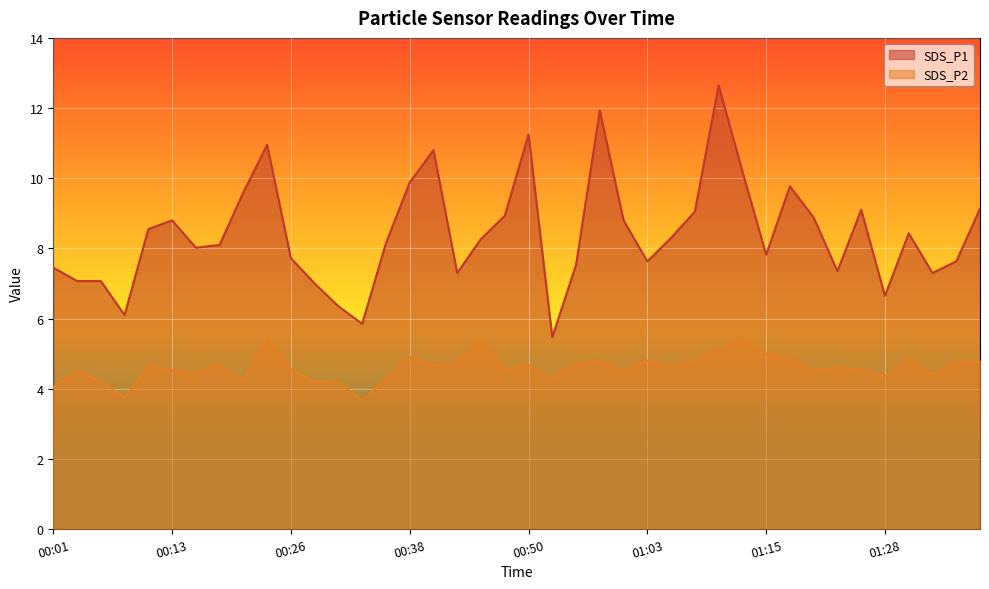

At 00:41, list the series in order from smallest to largest.

SDS_P2, SDS_P1